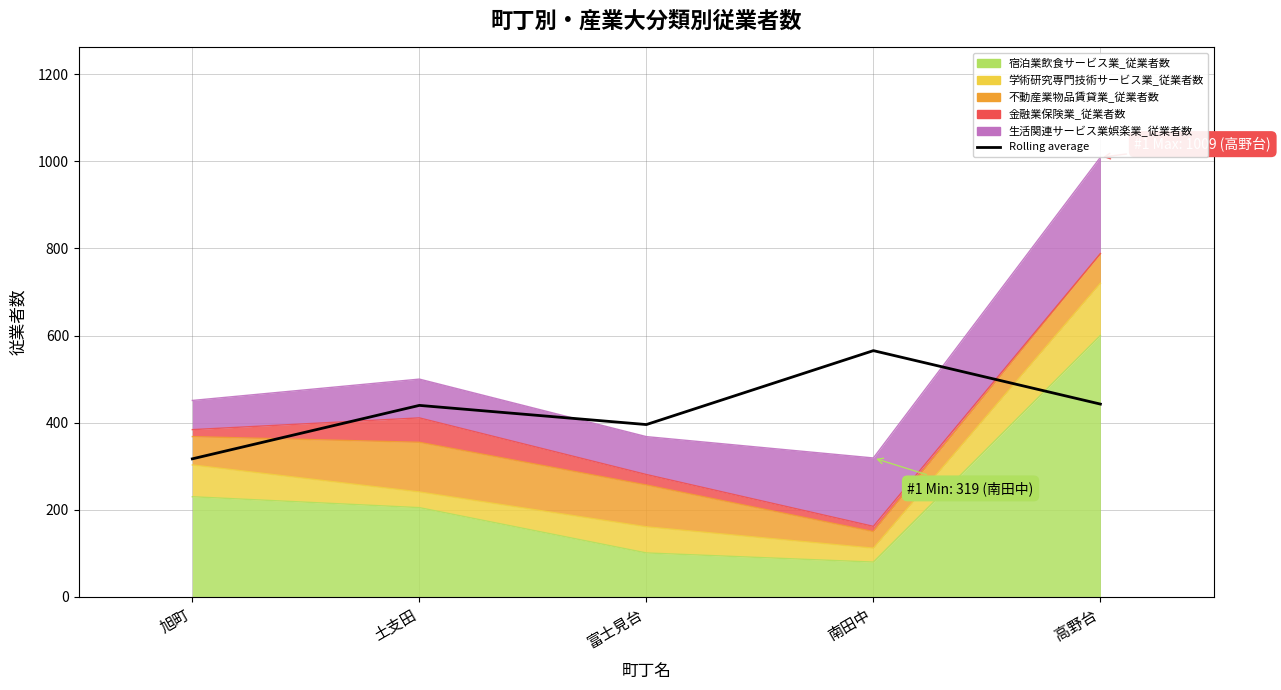

Reading left to right, extract all data points from this chart.

317.0	439.7	395.7	565.3	442.7